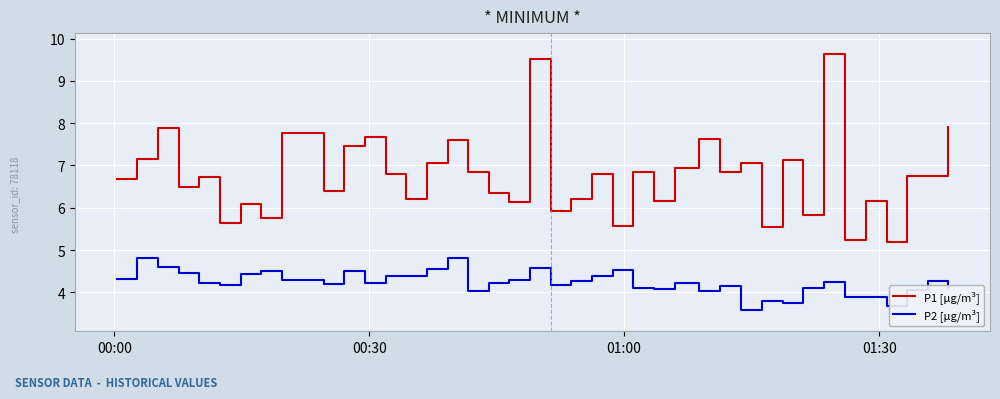

True or false: P2 [µg/m³] and P1 [µg/m³] intersect in this chart.

False